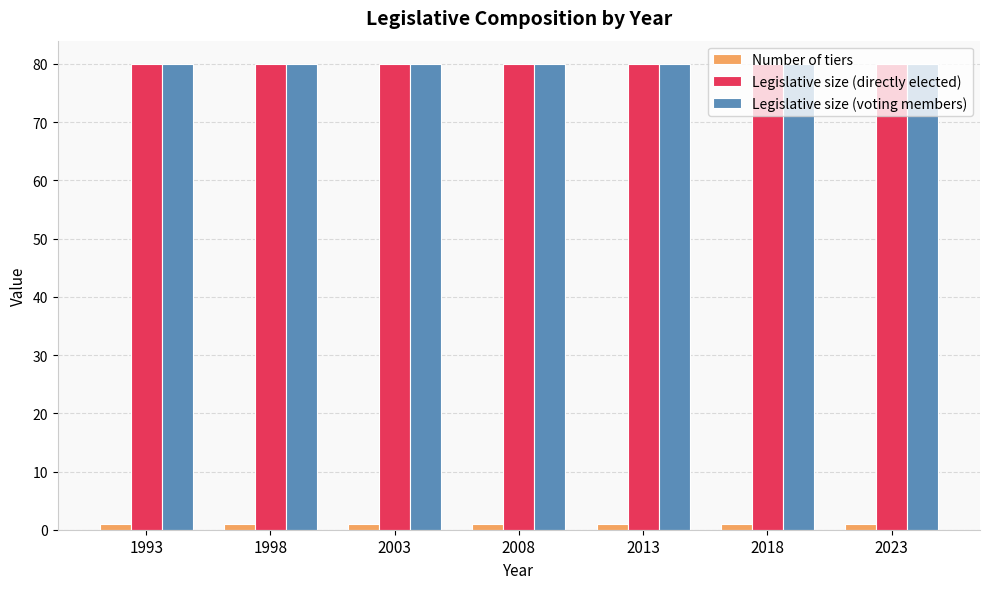

At how many categories does at least one series exceed 76?

7